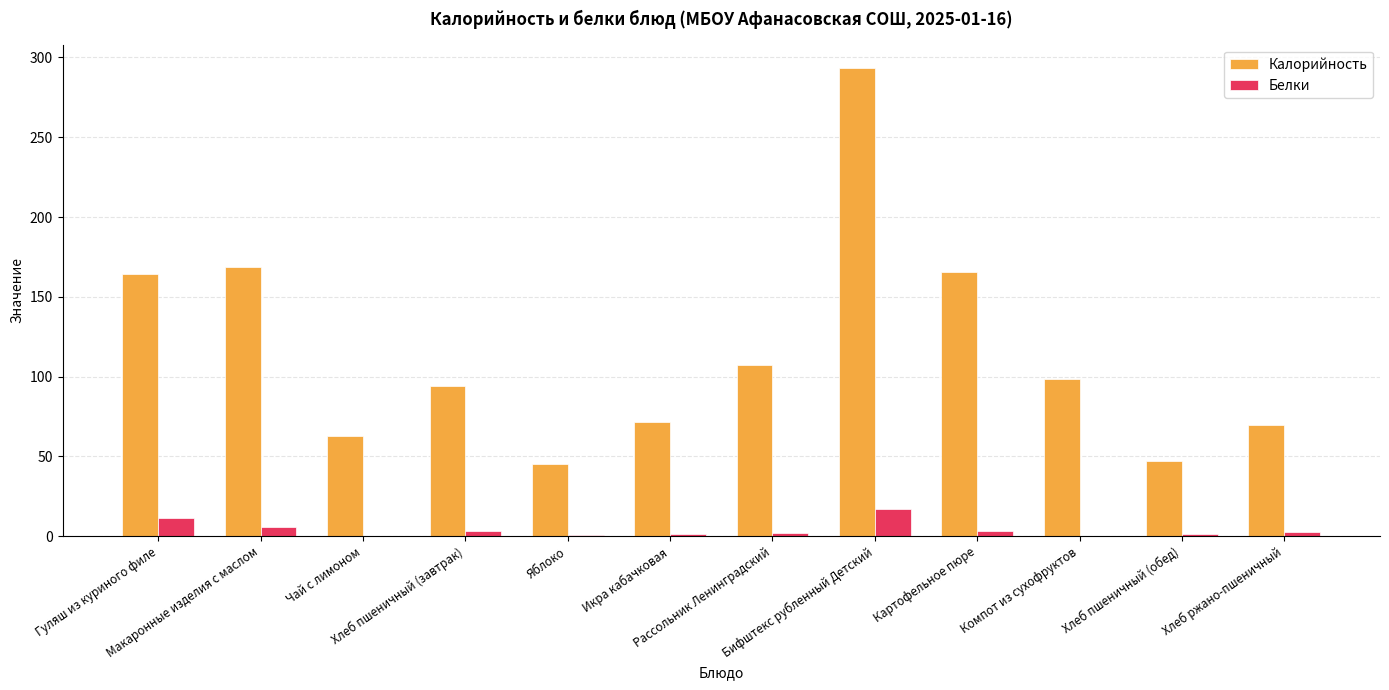

What is the approximate value of Калорийность at Икра кабачковая?

71.4